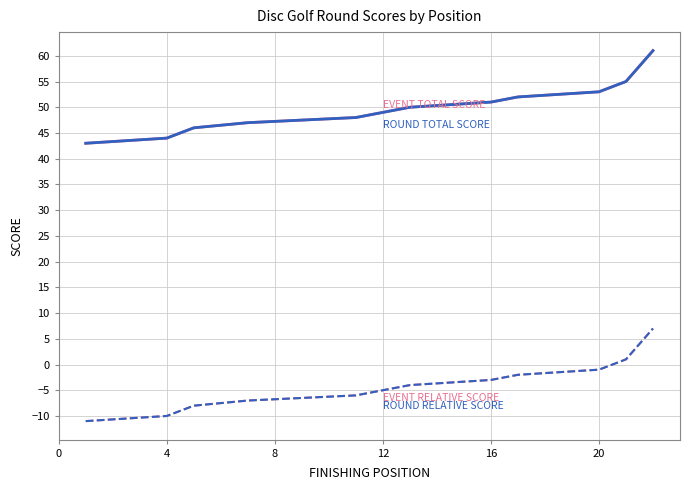

True or false: EVENT RELATIVE SCORE and ROUND RELATIVE SCORE intersect in this chart.

False